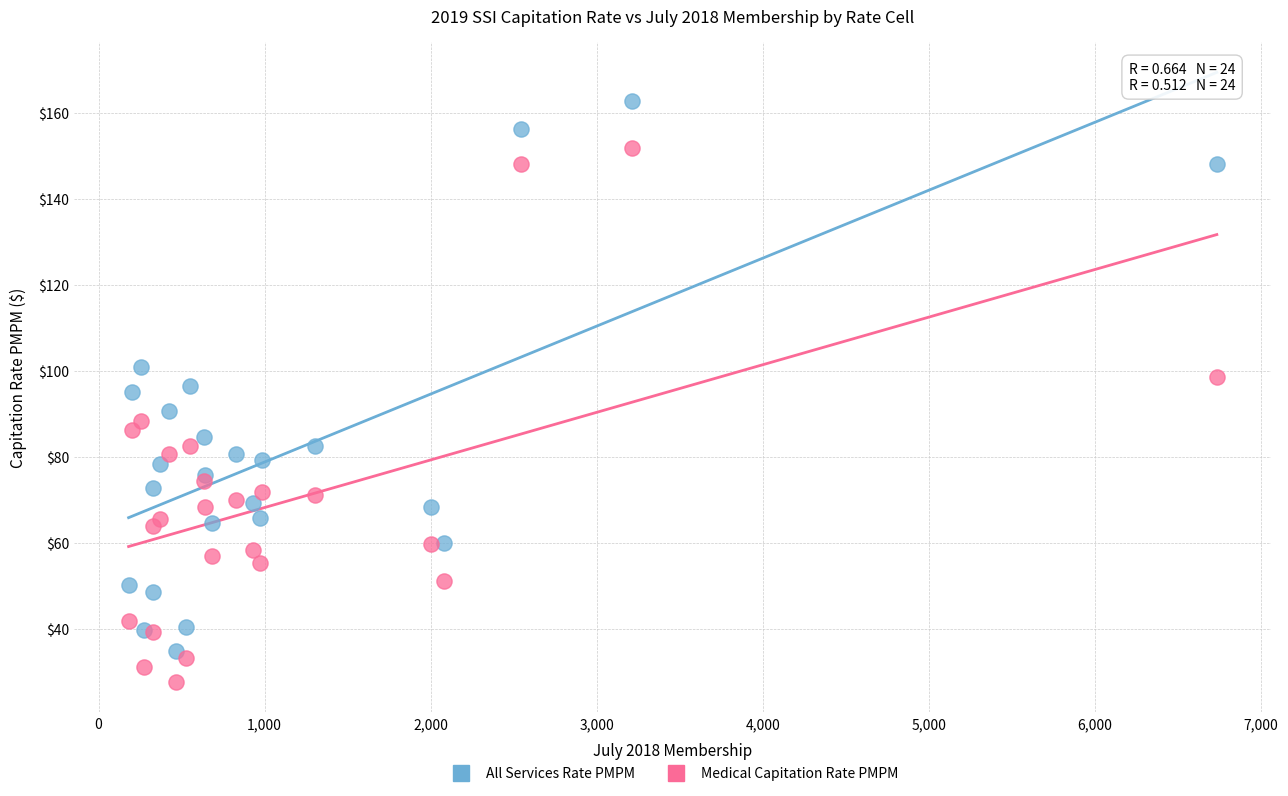

Which series has the widest spread of Y values?

All Services Rate PMPM